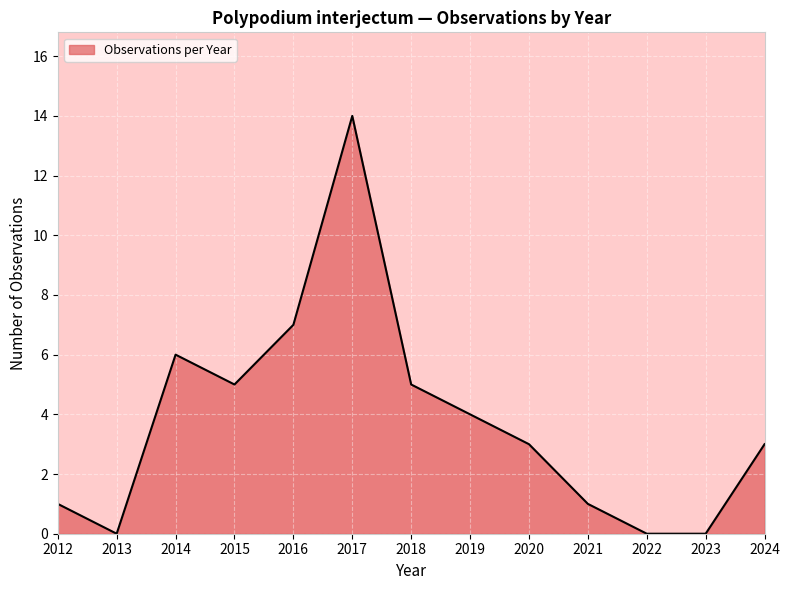

How many lines are shown in the chart?

1